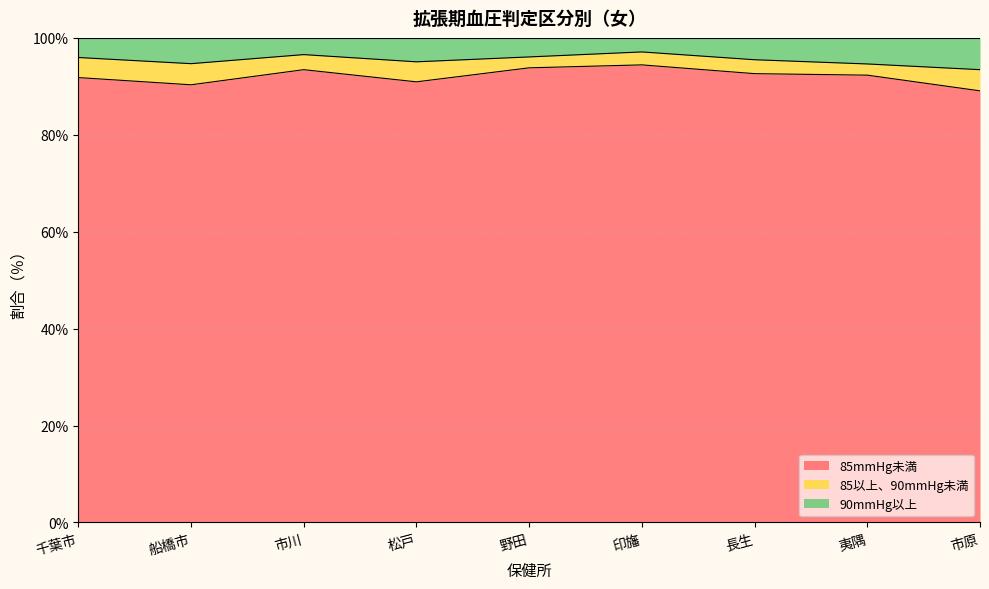

The 85mmHg未満 series shows 128.6 at 船橋市. True or false?

False